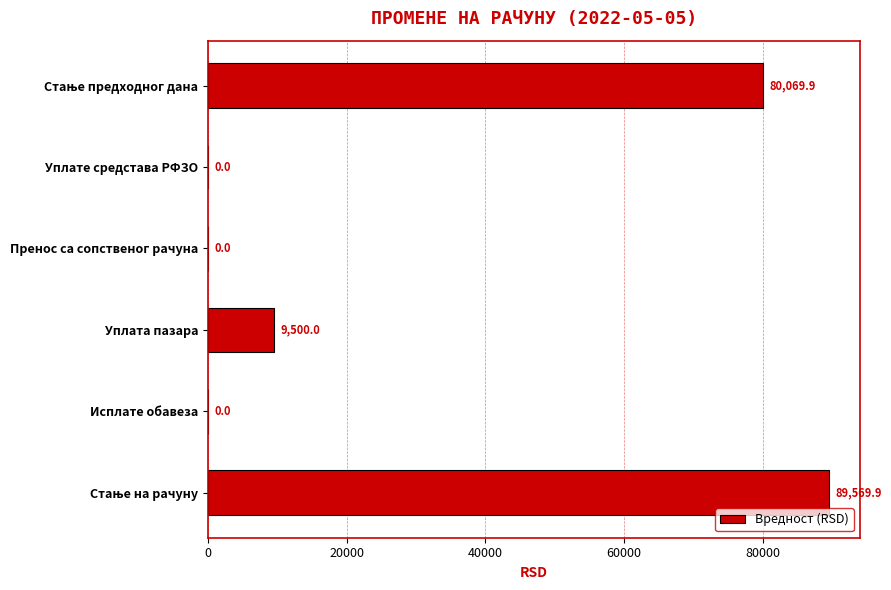

Where is the data nearest to the value 44784?

Уплата пазара